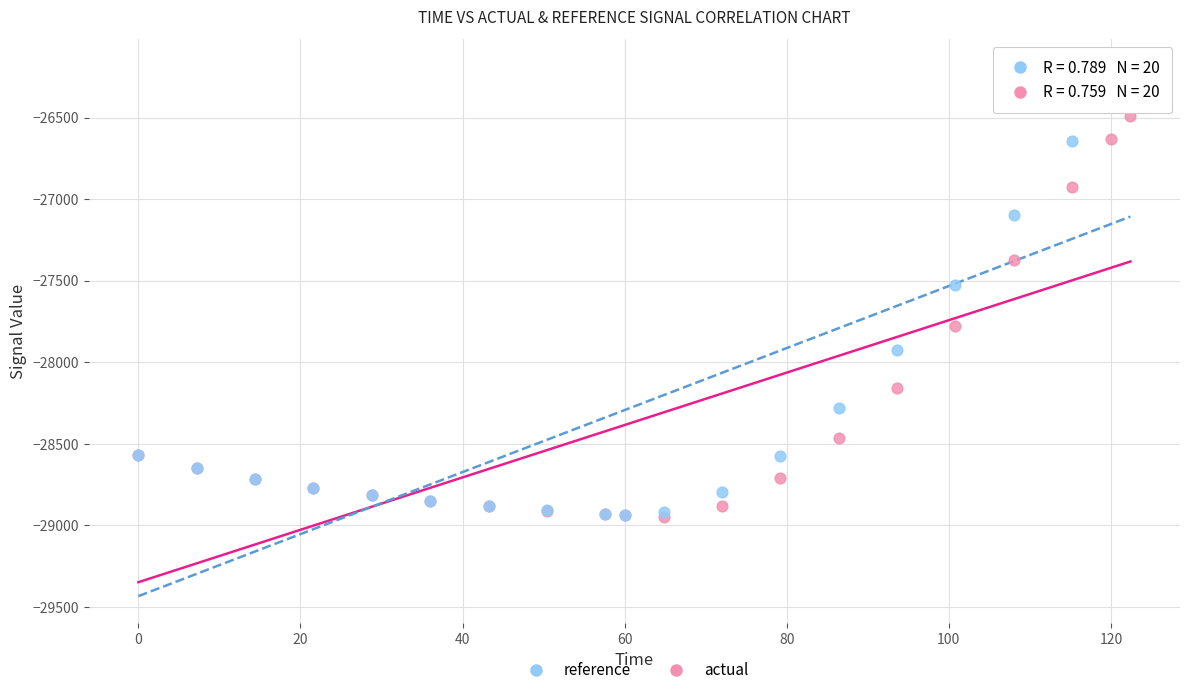

In the actual series, what Y value is closest to -27718?

-27781.0